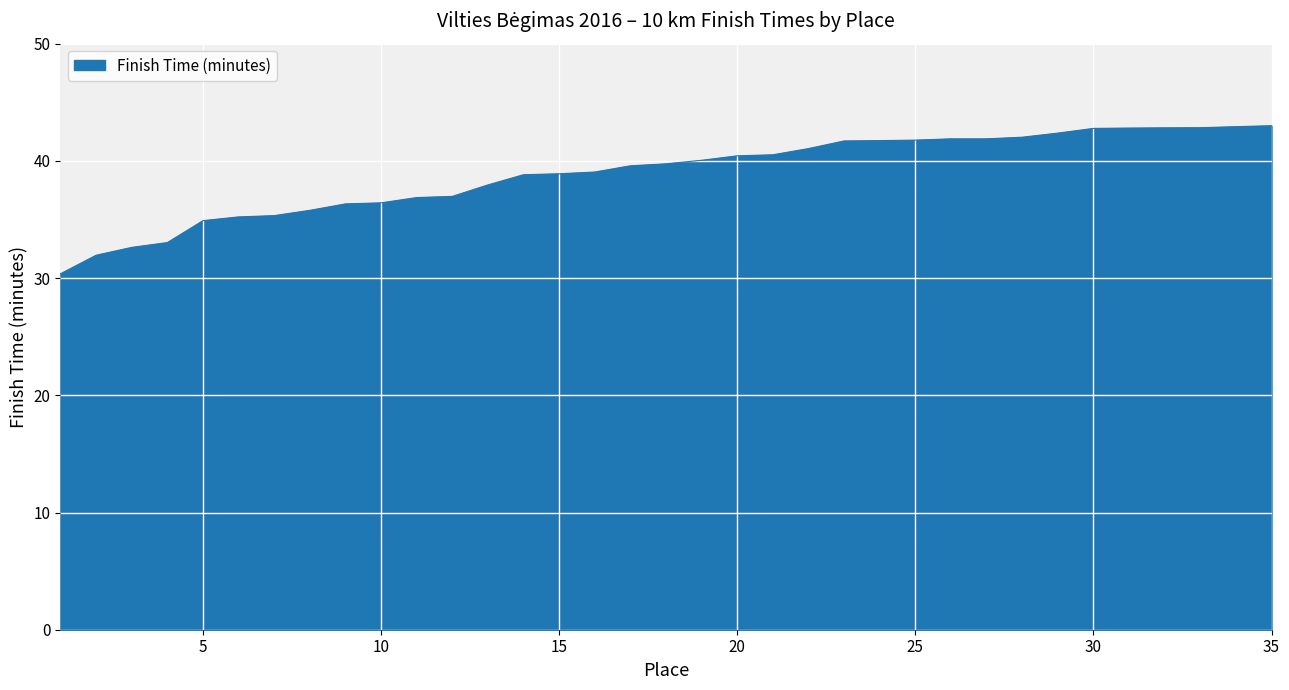

What is the maximum value shown in the chart?

43.0